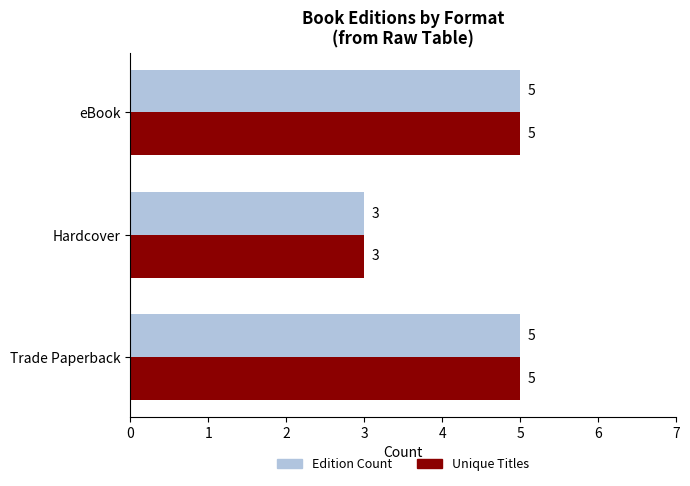

Which category has the lowest value in the Unique Titles series?

Hardcover